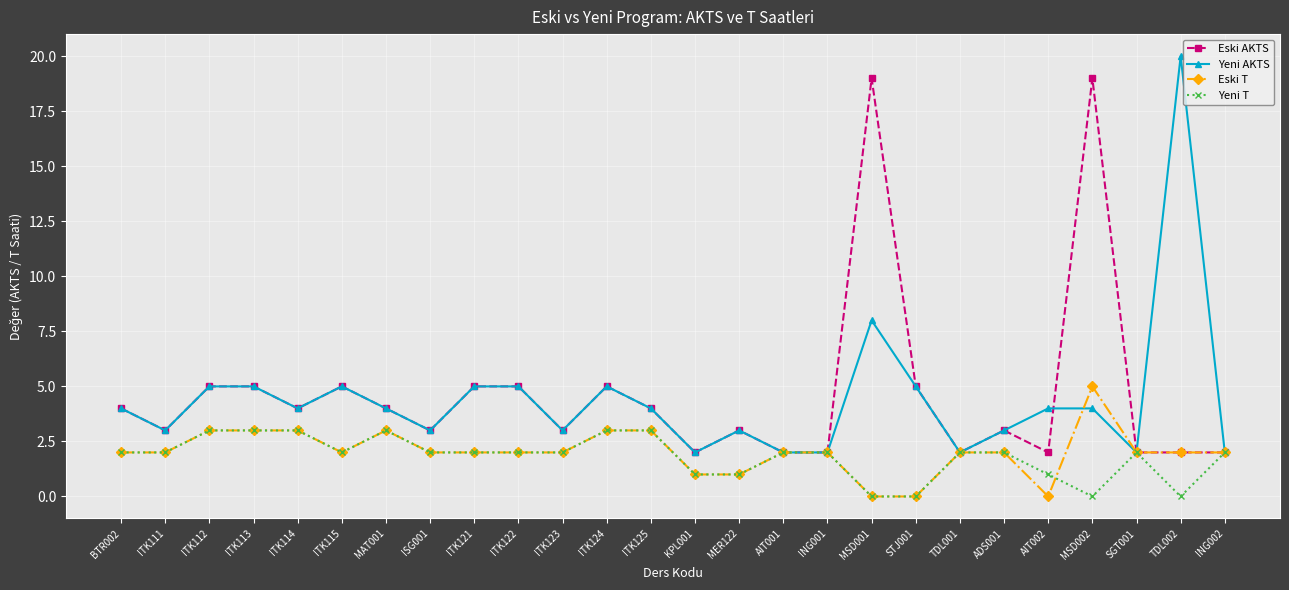

Which series has the widest spread of values?

Yeni AKTS